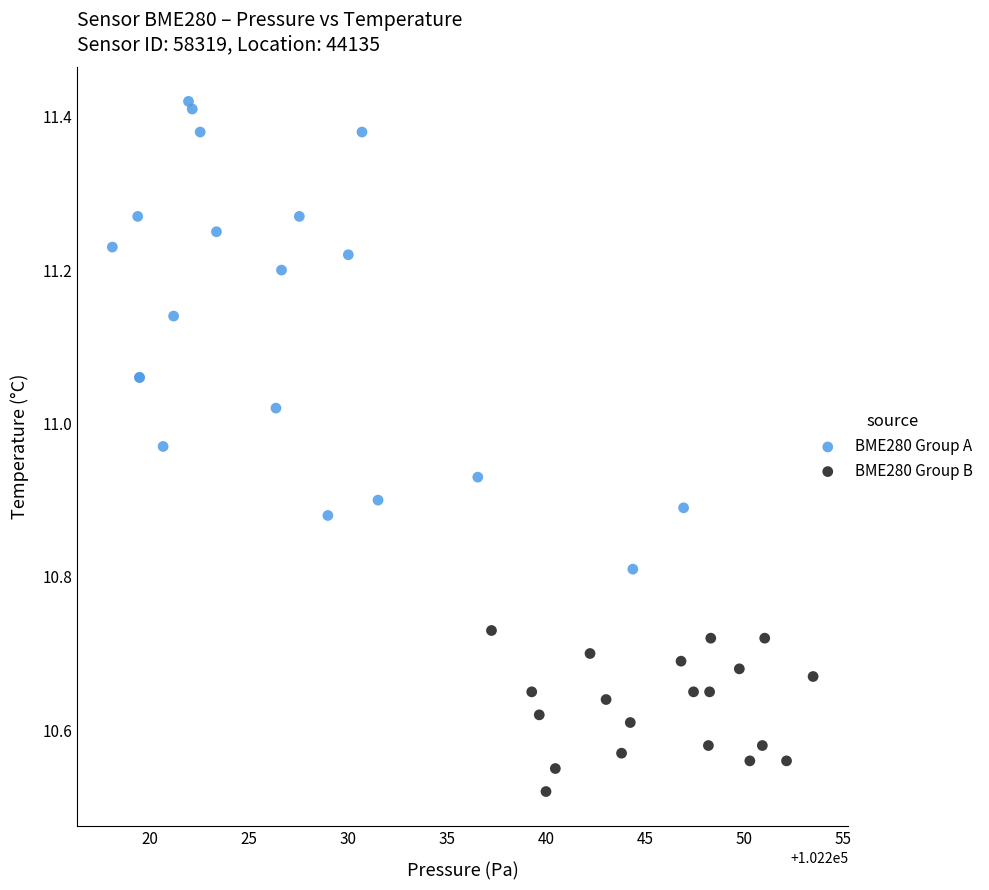

What are all the series names shown in the legend?

BME280 Group A, BME280 Group B